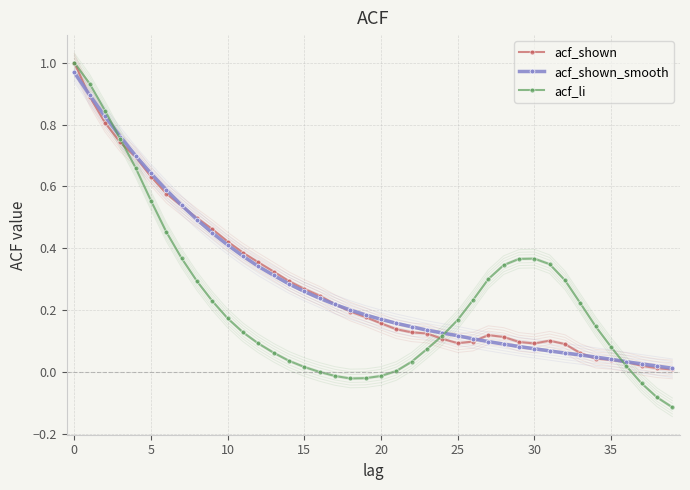

True or false: acf_shown and acf_li cross at least once.

True